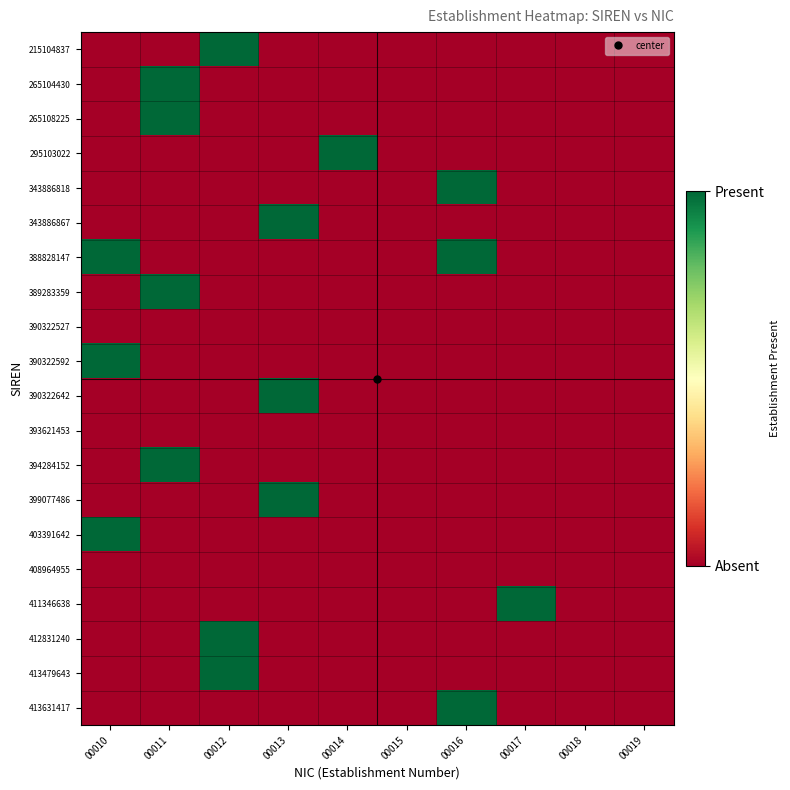

Reading left to right, extract all data points from this chart.

215104837: 00010=0	00011=0	00012=1	00013=0	00014=0	00015=0	00016=0	00017=0	00018=0	00019=0
265104430: 00010=0	00011=1	00012=0	00013=0	00014=0	00015=0	00016=0	00017=0	00018=0	00019=0
265108225: 00010=0	00011=1	00012=0	00013=0	00014=0	00015=0	00016=0	00017=0	00018=0	00019=0
295103022: 00010=0	00011=0	00012=0	00013=0	00014=1	00015=0	00016=0	00017=0	00018=0	00019=0
343886818: 00010=0	00011=0	00012=0	00013=0	00014=0	00015=0	00016=1	00017=0	00018=0	00019=0
343886867: 00010=0	00011=0	00012=0	00013=1	00014=0	00015=0	00016=0	00017=0	00018=0	00019=0
388828147: 00010=1	00011=0	00012=0	00013=0	00014=0	00015=0	00016=1	00017=0	00018=0	00019=0
389283359: 00010=0	00011=1	00012=0	00013=0	00014=0	00015=0	00016=0	00017=0	00018=0	00019=0
390322527: 00010=0	00011=0	00012=0	00013=0	00014=0	00015=0	00016=0	00017=0	00018=0	00019=0
390322592: 00010=1	00011=0	00012=0	00013=0	00014=0	00015=0	00016=0	00017=0	00018=0	00019=0
390322642: 00010=0	00011=0	00012=0	00013=1	00014=0	00015=0	00016=0	00017=0	00018=0	00019=0
393621453: 00010=0	00011=0	00012=0	00013=0	00014=0	00015=0	00016=0	00017=0	00018=0	00019=0
394284152: 00010=0	00011=1	00012=0	00013=0	00014=0	00015=0	00016=0	00017=0	00018=0	00019=0
399077486: 00010=0	00011=0	00012=0	00013=1	00014=0	00015=0	00016=0	00017=0	00018=0	00019=0
403391642: 00010=1	00011=0	00012=0	00013=0	00014=0	00015=0	00016=0	00017=0	00018=0	00019=0
408964955: 00010=0	00011=0	00012=0	00013=0	00014=0	00015=0	00016=0	00017=0	00018=0	00019=0
411346638: 00010=0	00011=0	00012=0	00013=0	00014=0	00015=0	00016=0	00017=1	00018=0	00019=0
412831240: 00010=0	00011=0	00012=1	00013=0	00014=0	00015=0	00016=0	00017=0	00018=0	00019=0
413479643: 00010=0	00011=0	00012=1	00013=0	00014=0	00015=0	00016=0	00017=0	00018=0	00019=0
413631417: 00010=0	00011=0	00012=0	00013=0	00014=0	00015=0	00016=1	00017=0	00018=0	00019=0